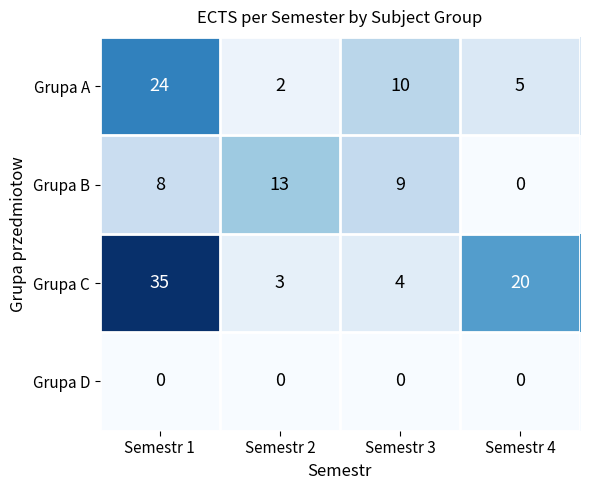

What is the sum of all Grupa C values?

62